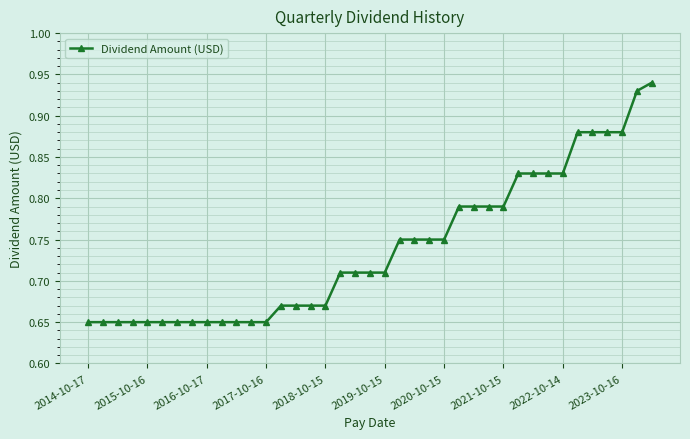

What is the difference between the second highest and second lowest values?

0.3